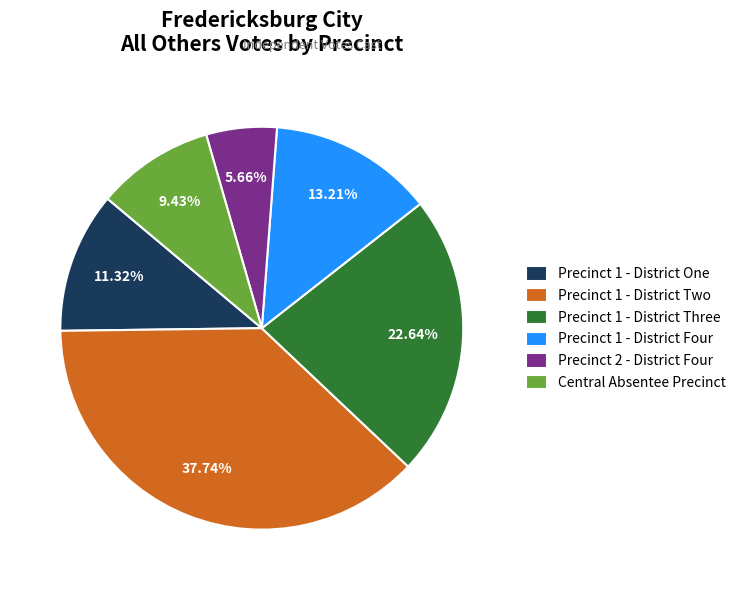

How much of the chart is everything except Precinct 1 - District Two?

62.3%